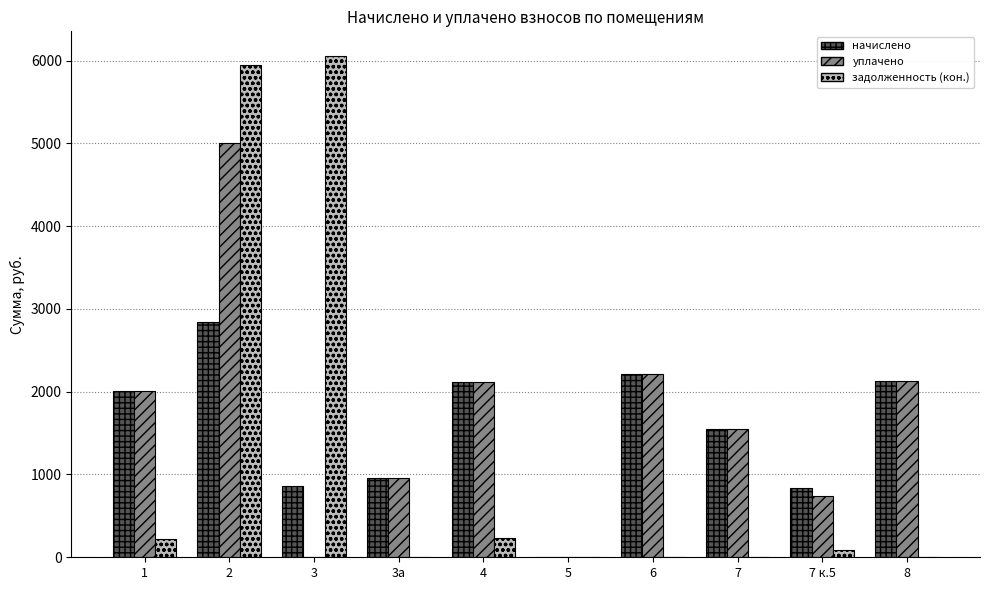

Is the value of задолженность (кон.) at 5 greater than the value of начислено at 7?

No